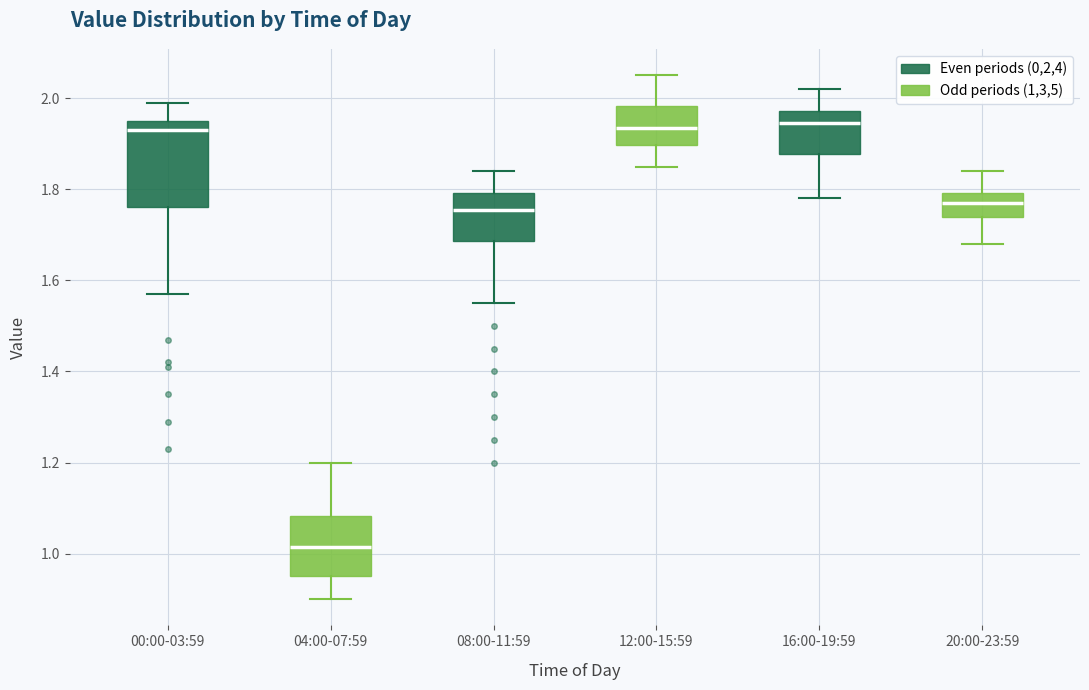

Reading left to right, transcribe this box plot: for each box, give where its median line is, the range the box spans, and where its two whiskers end, as read against the y-axis. The values are not printed on the chart, so give them approximately, as read against the axis.

00:00-03:59: median 1.94, box 1.76 to 1.96, whiskers 1.58 to 2.00
04:00-07:59: median 1.02, box 0.96 to 1.08, whiskers 0.90 to 1.20
08:00-11:59: median 1.76, box 1.68 to 1.80, whiskers 1.56 to 1.84
12:00-15:59: median 1.94, box 1.90 to 1.98, whiskers 1.86 to 2.06
16:00-19:59: median 1.94, box 1.88 to 1.98, whiskers 1.78 to 2.02
20:00-23:59: median 1.78, box 1.74 to 1.80, whiskers 1.68 to 1.84